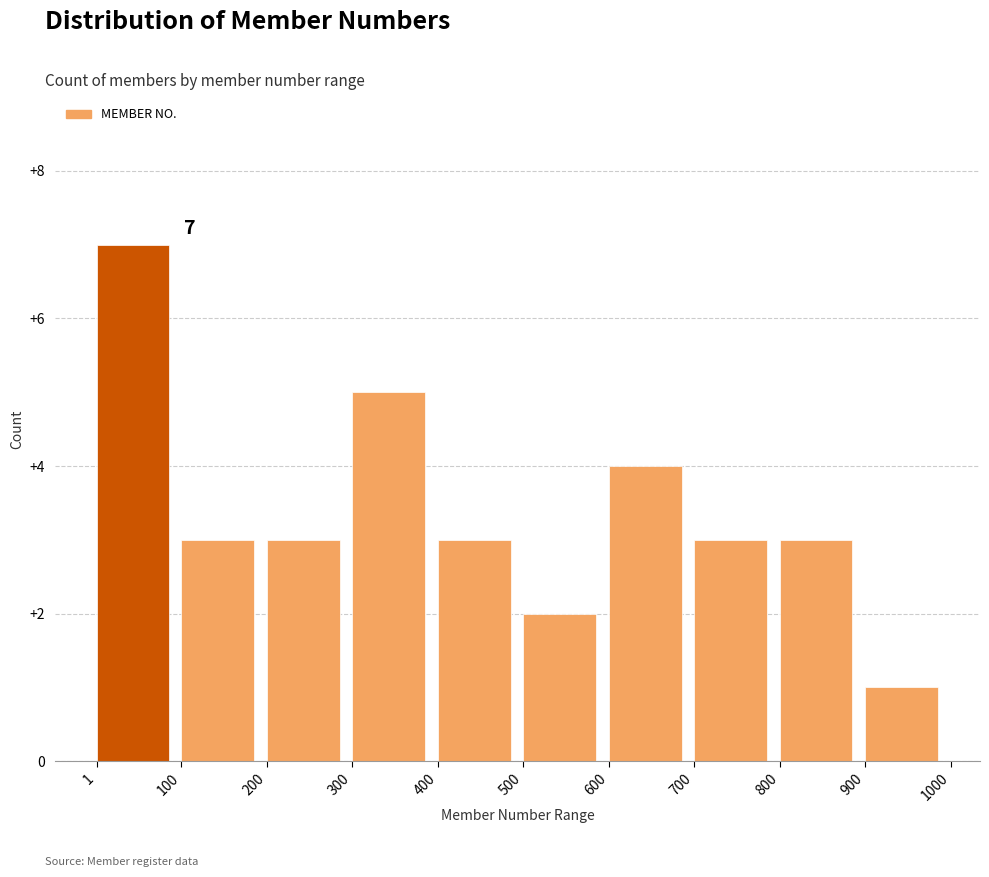

Over which range of the x-axis is the bar tallest?

1 to 100